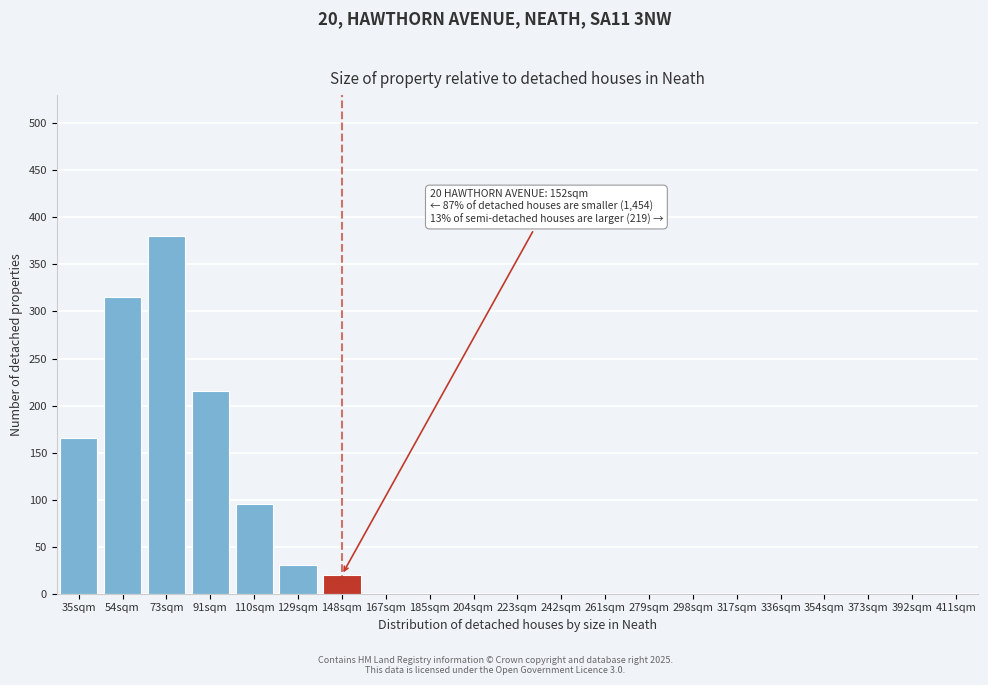

Reading left to right, transcribe all the data shown in this chart.

35sqm=165	54sqm=315	73sqm=380	91sqm=215	110sqm=95	129sqm=30	148sqm=20	167sqm=0	185sqm=0	204sqm=0	223sqm=0	242sqm=0	261sqm=0	279sqm=0	298sqm=0	317sqm=0	336sqm=0	354sqm=0	373sqm=0	392sqm=0	411sqm=0